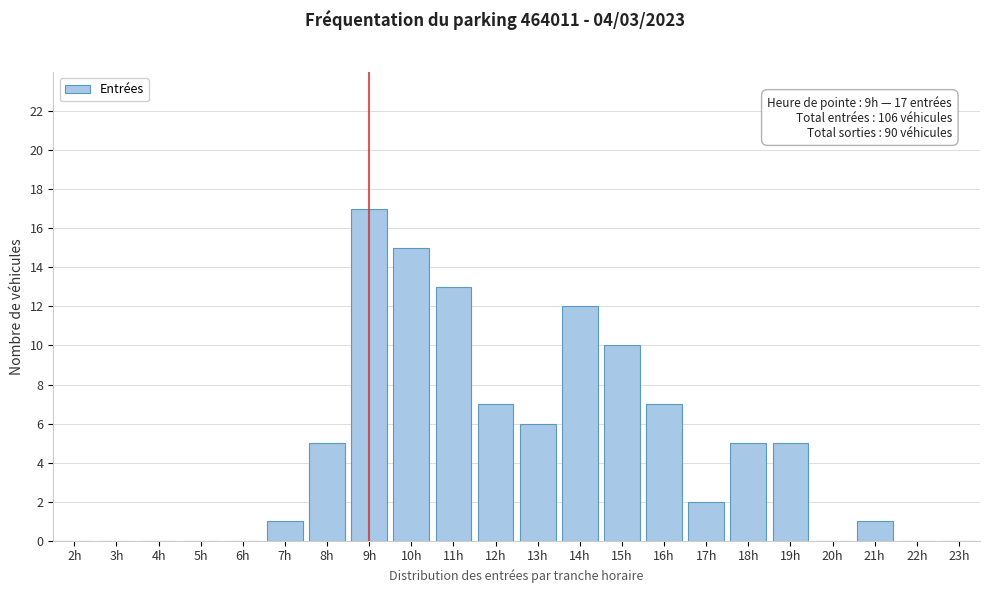

Reading right to left, what are all the values shown in this chart?

23h=0	22h=0	21h=1	20h=0	19h=5	18h=5	17h=2	16h=7	15h=10	14h=12	13h=6	12h=7	11h=13	10h=15	9h=17	8h=5	7h=1	6h=0	5h=0	4h=0	3h=0	2h=0